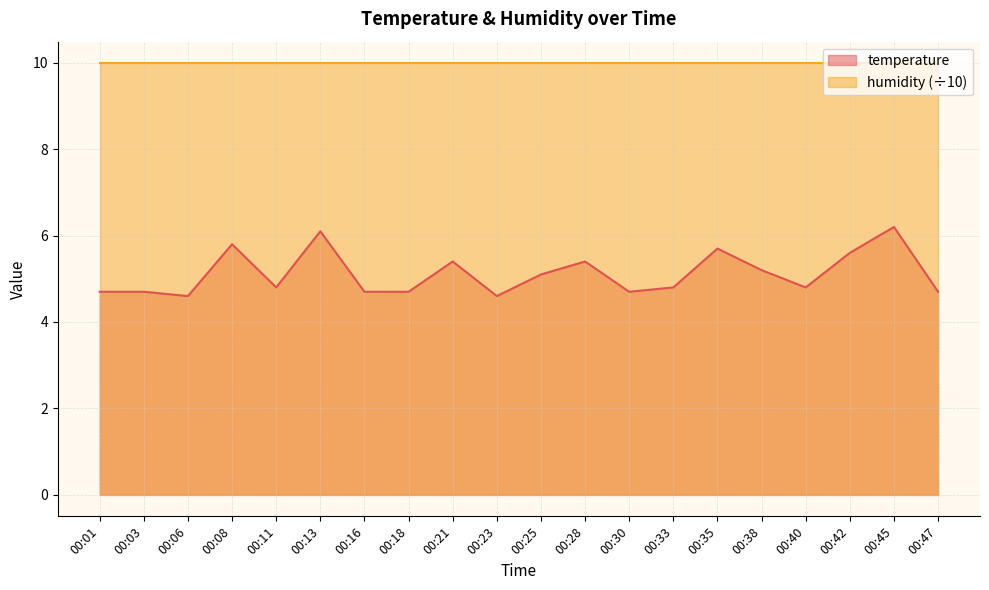

How many interior local peaks (higher than both neighbors) does the data have?

6